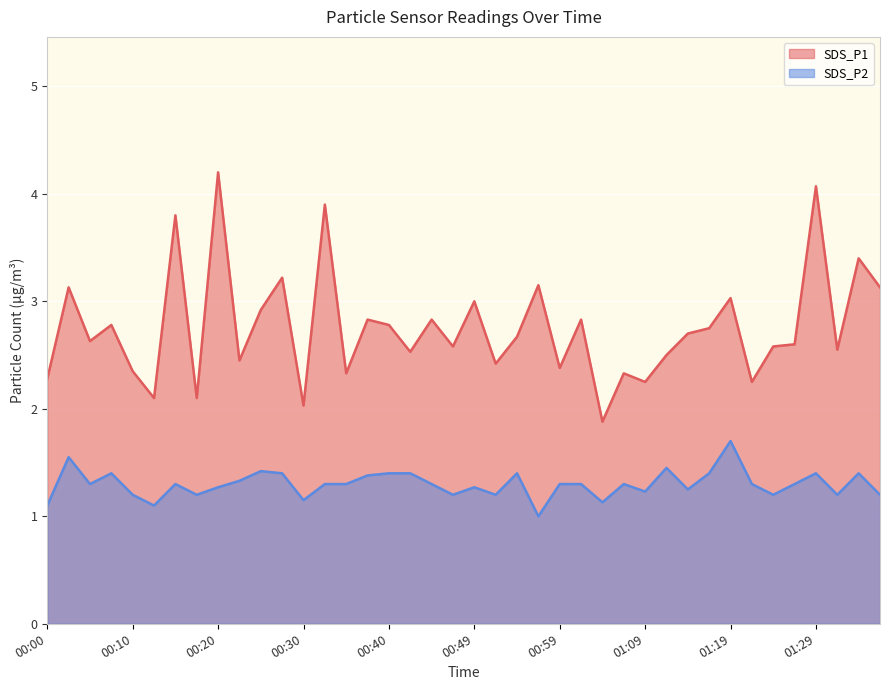

Which category has the lowest value in the SDS_P2 series?

00:57